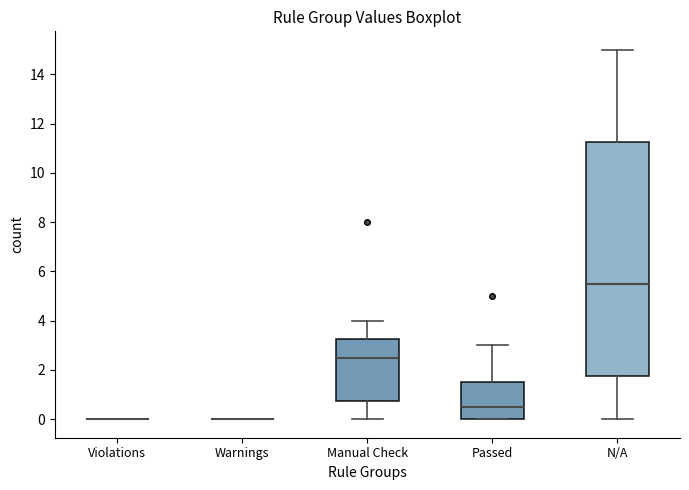

Which box is the tallest, from its lower edge to its upper edge?

N/A